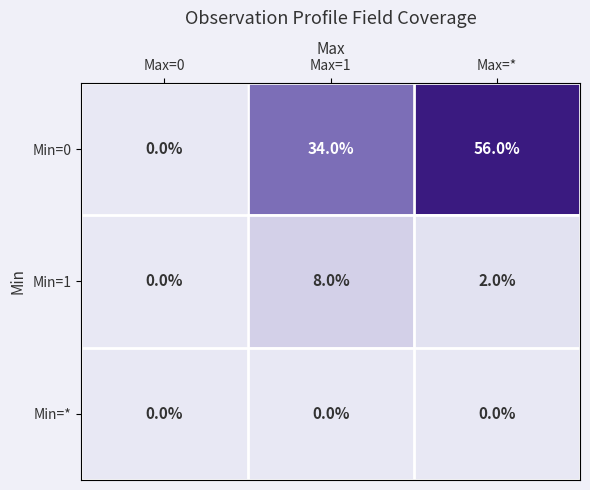

At which label is Min=0 closest to 28?

Max=1